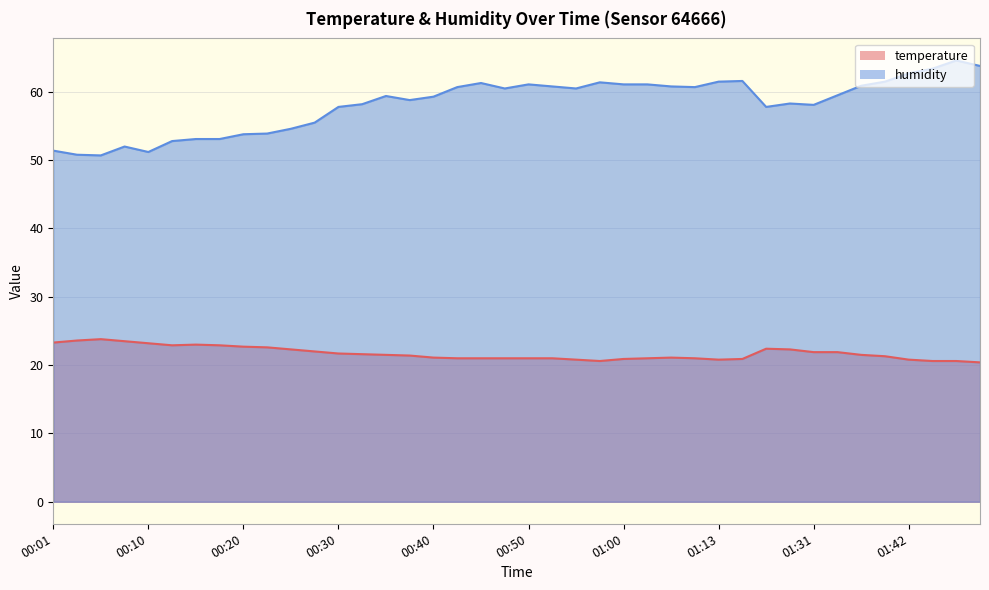

True or false: temperature has more than 0 interior local peaks.

True